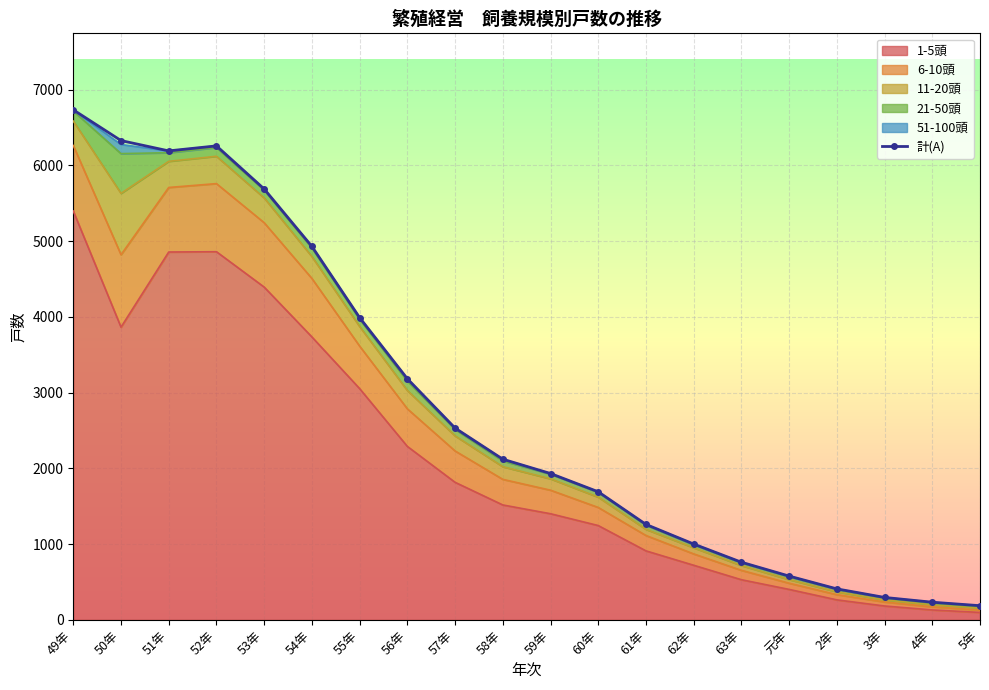

The 1-5頭 series shows 5224 at 54年. True or false?

False